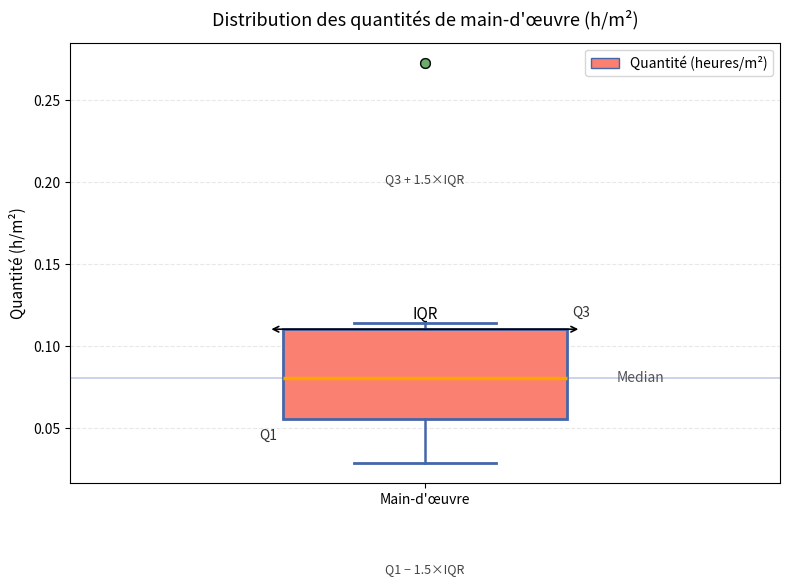

Read this box plot against the y-axis: the position of the median line, the range covered by the box, and the ends of both whiskers. The values are not printed on the chart, so give them approximately, as read against the axis.

median 0.080, box 0.055 to 0.110, whiskers 0.030 to 0.115